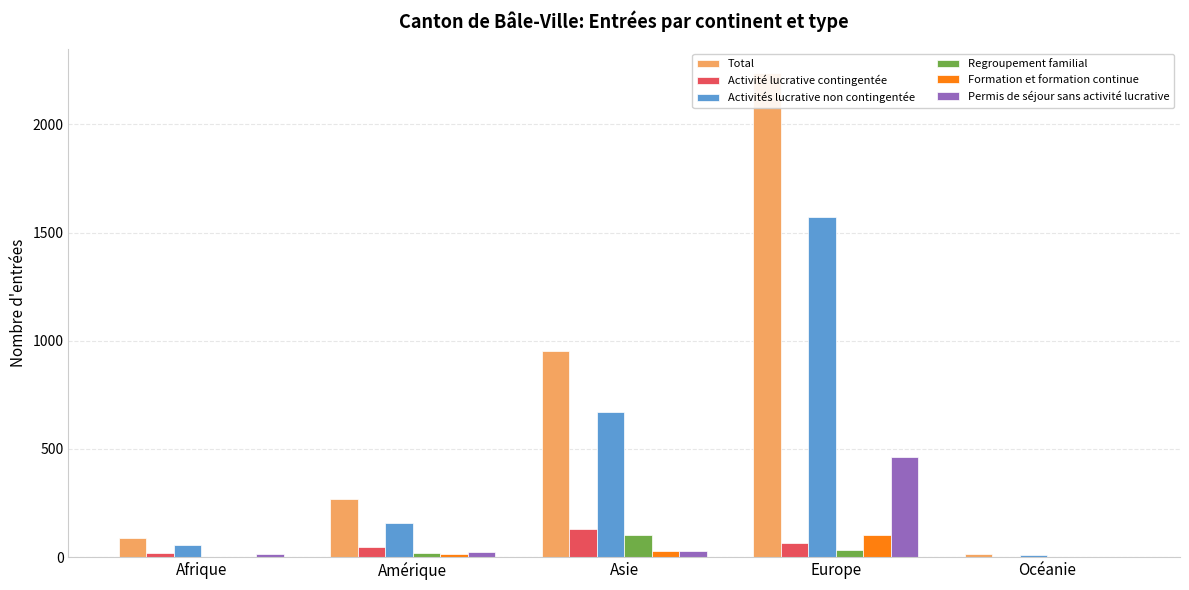

Which series has the largest range (max minus min)?

Total